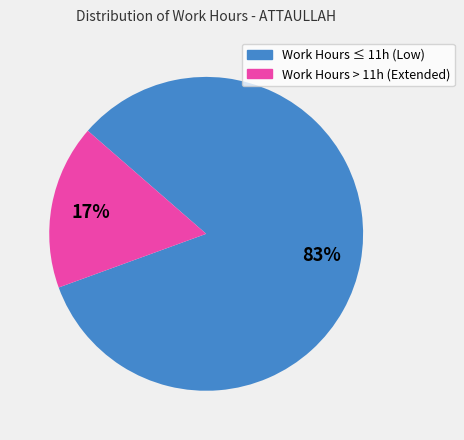

Is there any slice that represents more than half of the pie?

Yes